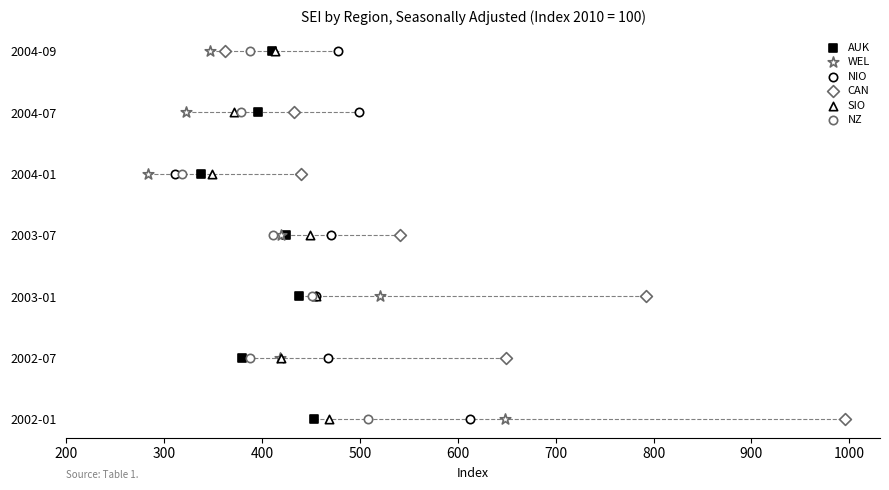

What are all the series names shown in the legend?

AUK, WEL, NIO, CAN, SIO, NZ